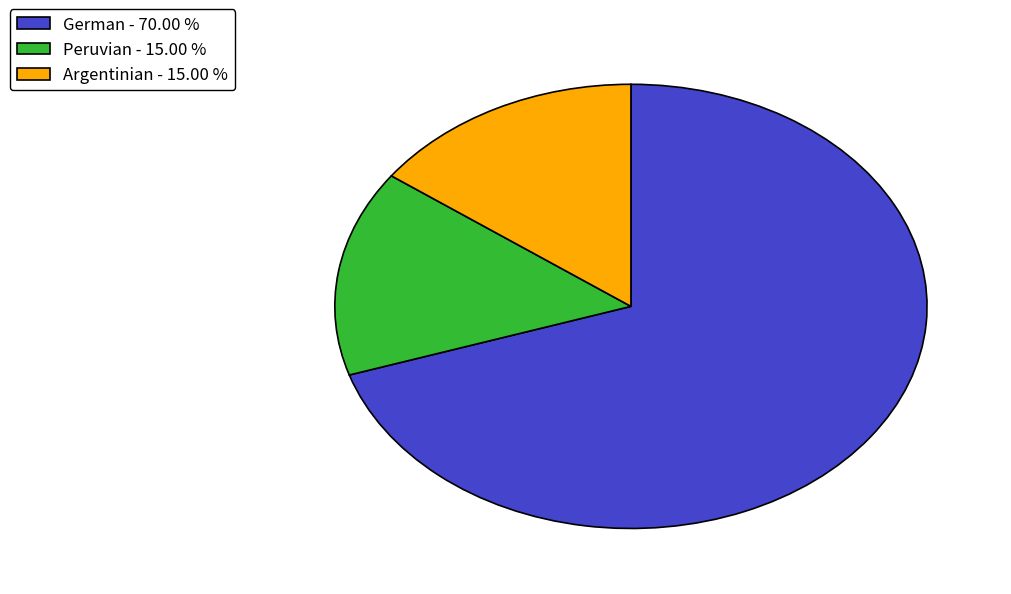

Is it true that German is 81% of the pie?

False